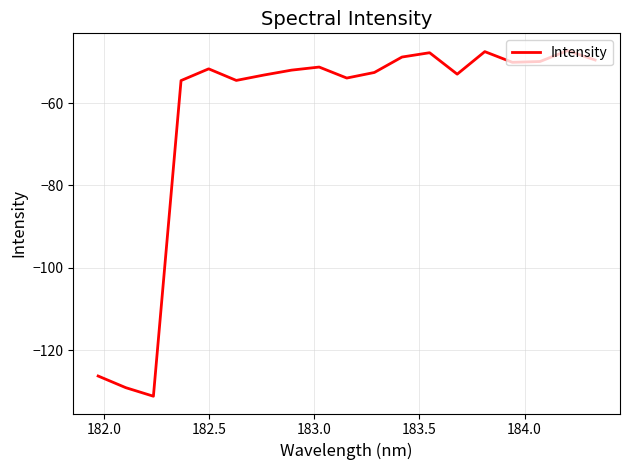

What is the greatest value displayed?

-47.3